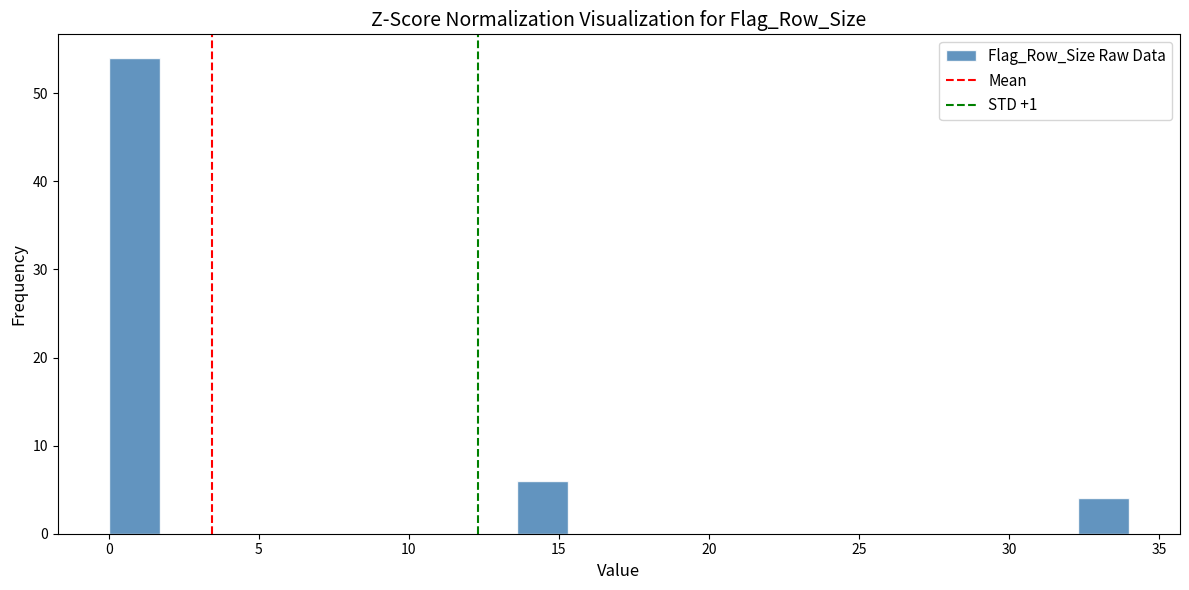

Around what value on the x-axis is the tallest bar? Give the approximate position of its centre, as read against the axis.

1.0